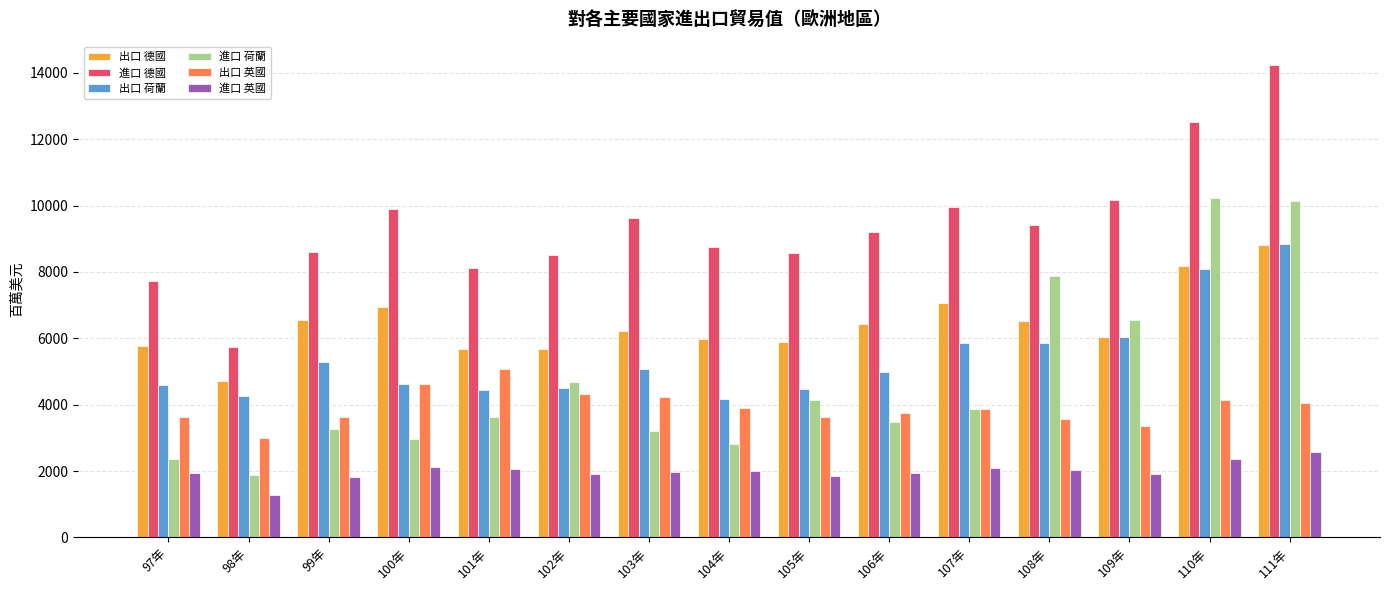

What is the approximate value of 進口 德國 at 108年?

9403.2